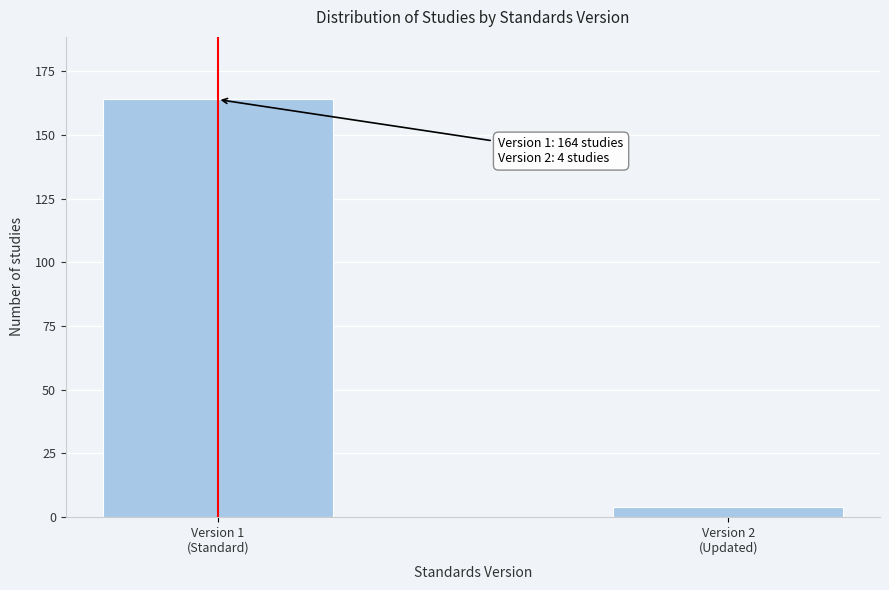

Reading left to right, list all the values displayed in this chart.

164	4